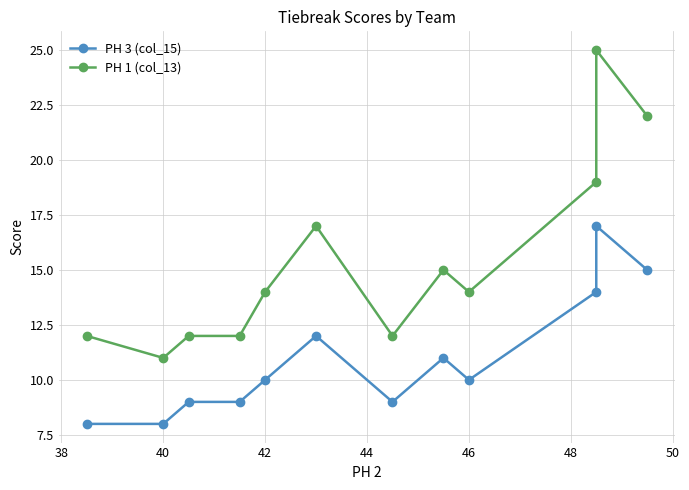

True or false: PH 3 (col_15) and PH 1 (col_13) cross at least once.

False